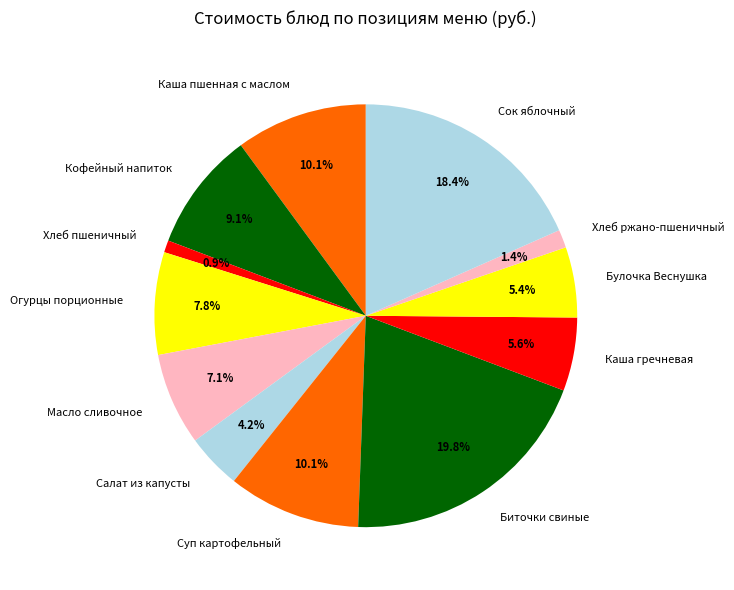

Approximately how many times larger is the value at Масло сливочное compared to Хлеб ржано-пшеничный?

5.1